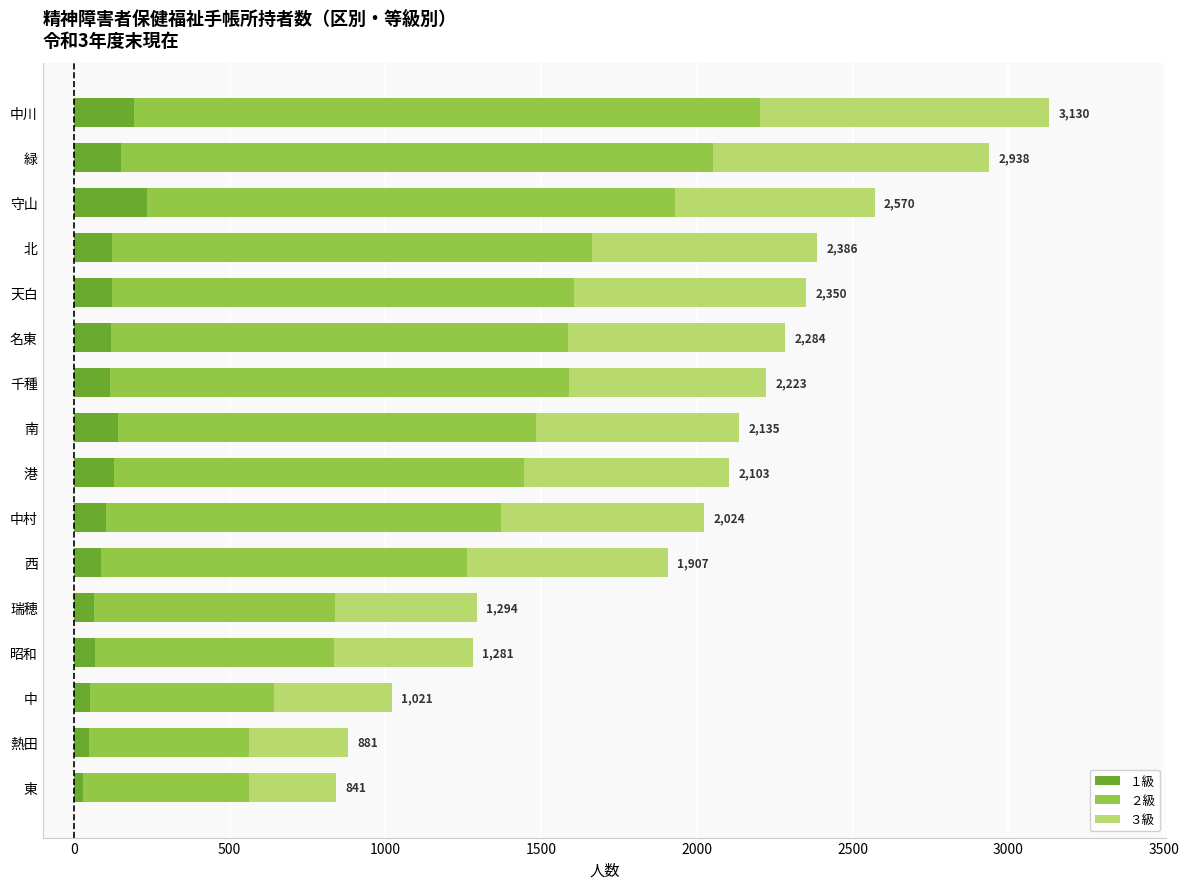

The value of １級 at 守山 is 236. True or false?

True